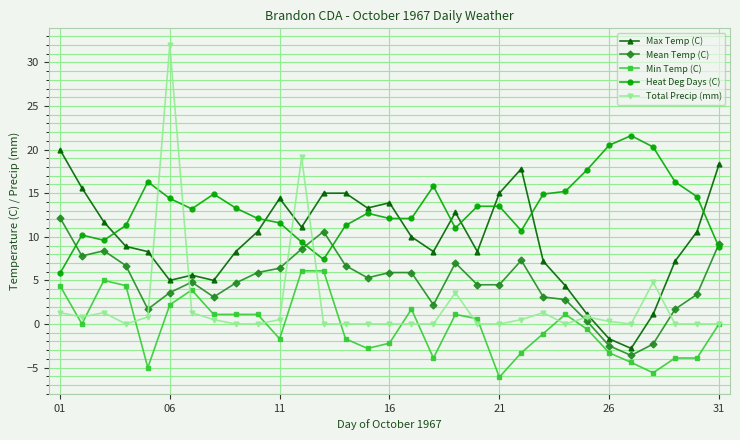

True or false: Total Precip (mm) and Mean Temp (C) cross at least once.

True